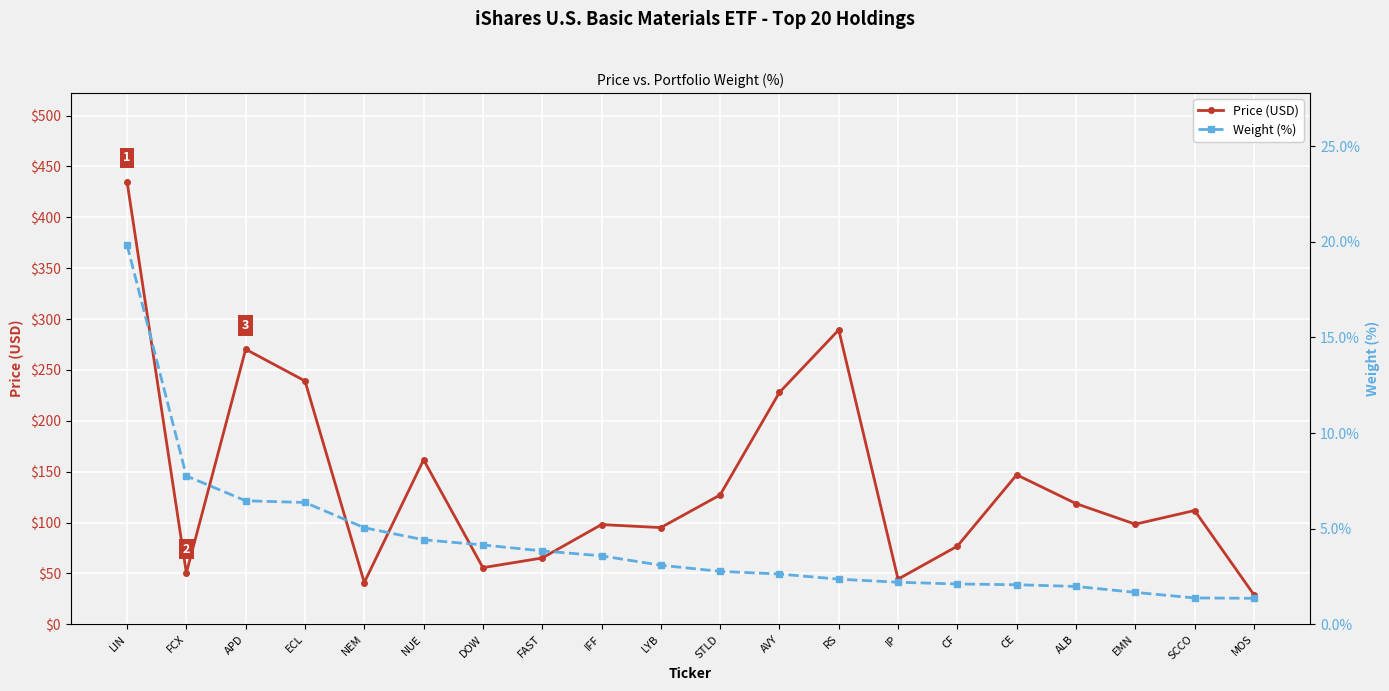

Read the Price (USD) value at ALB.

118.7